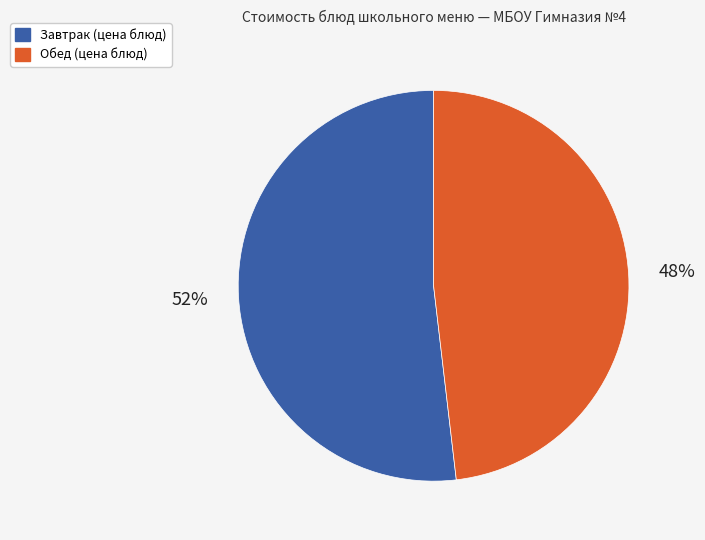

Is there a majority slice in this chart?

Yes